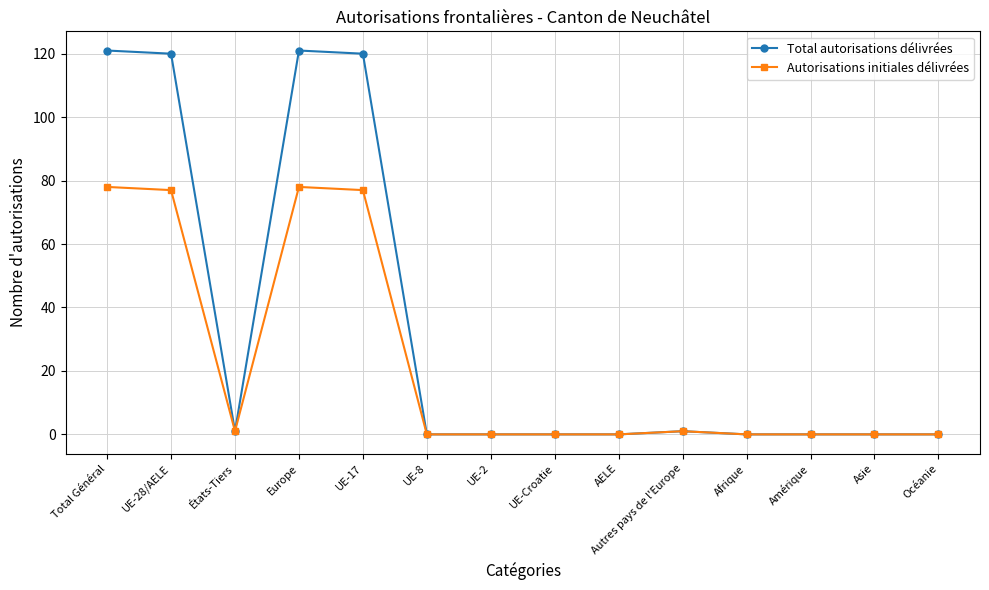

Does the chart display data point markers on the line(s)?

Yes